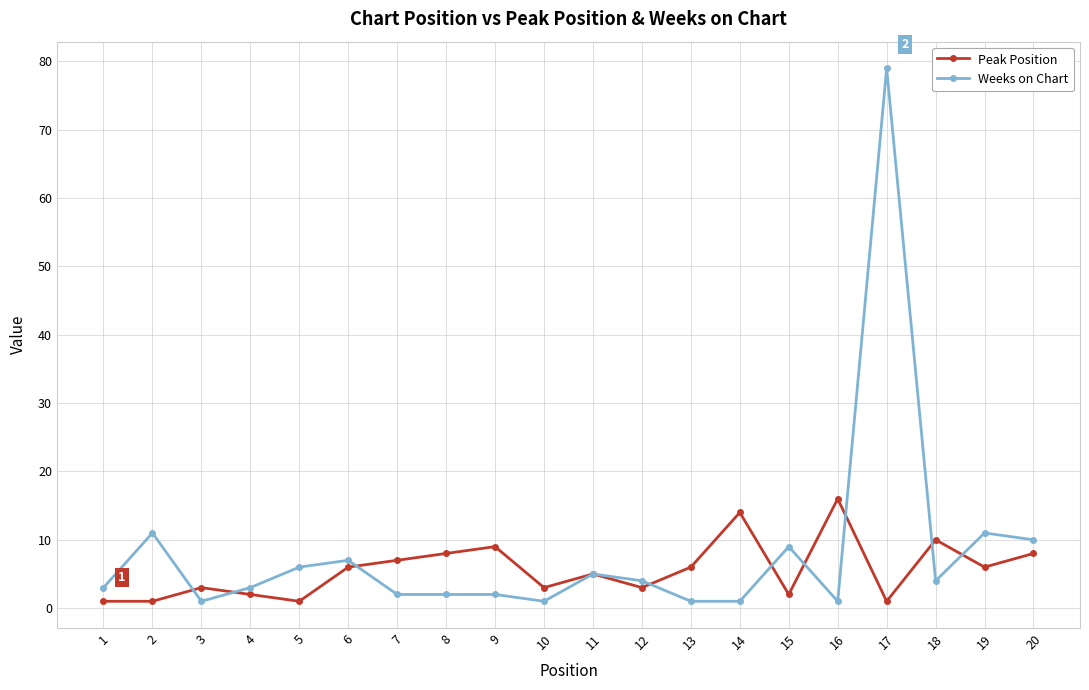

At which category is the sum across all series the highest?

17